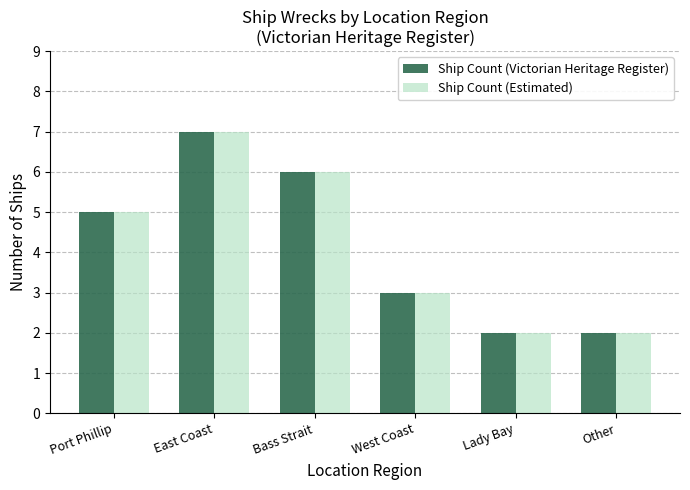

True or false: Ship Count (Victorian Heritage Register) has a value of 9 at Bass Strait.

False